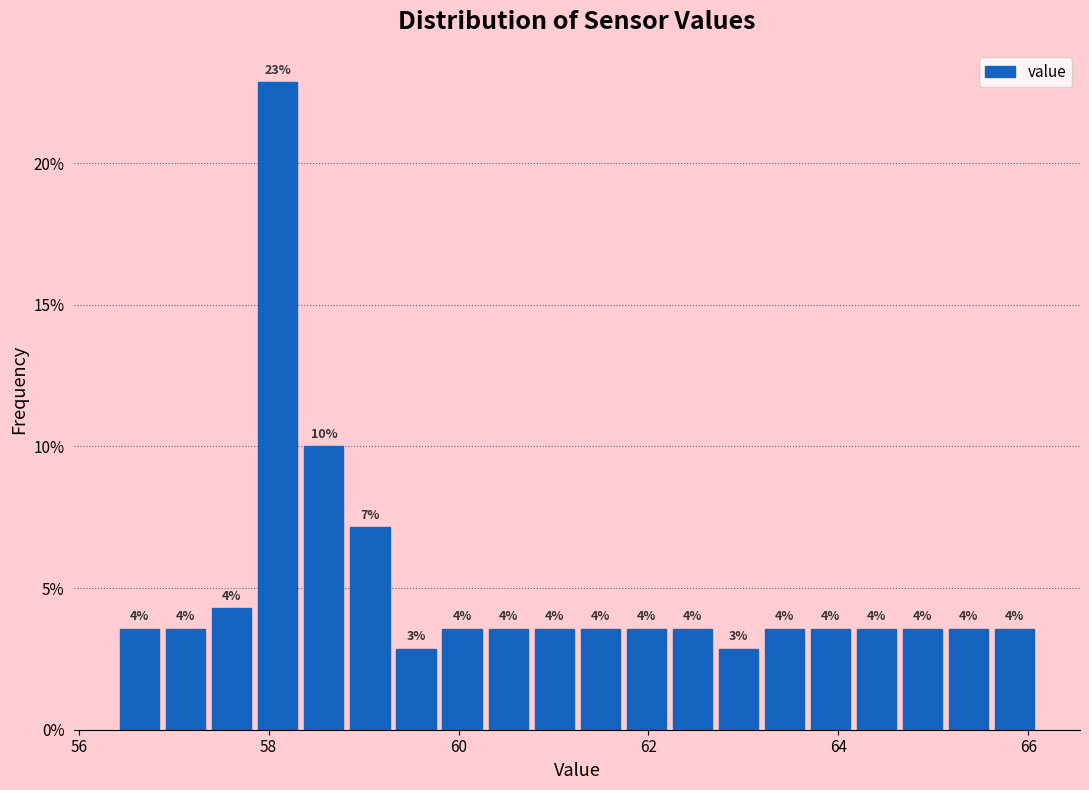

Around what value on the x-axis is the tallest bar? Give the approximate position of its centre, as read against the axis.

58.0